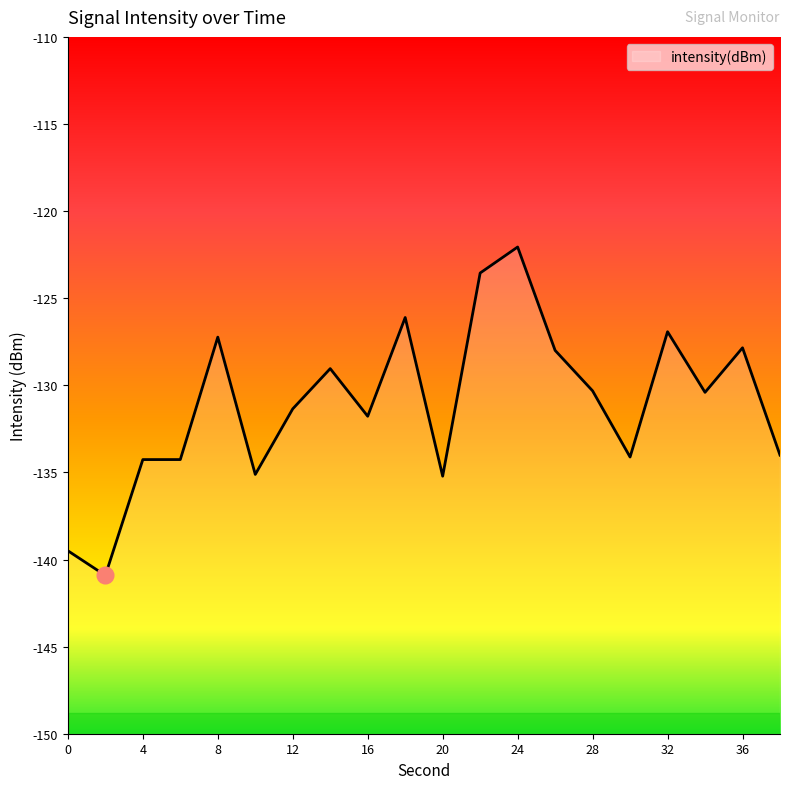

How many data points does each series have?

20